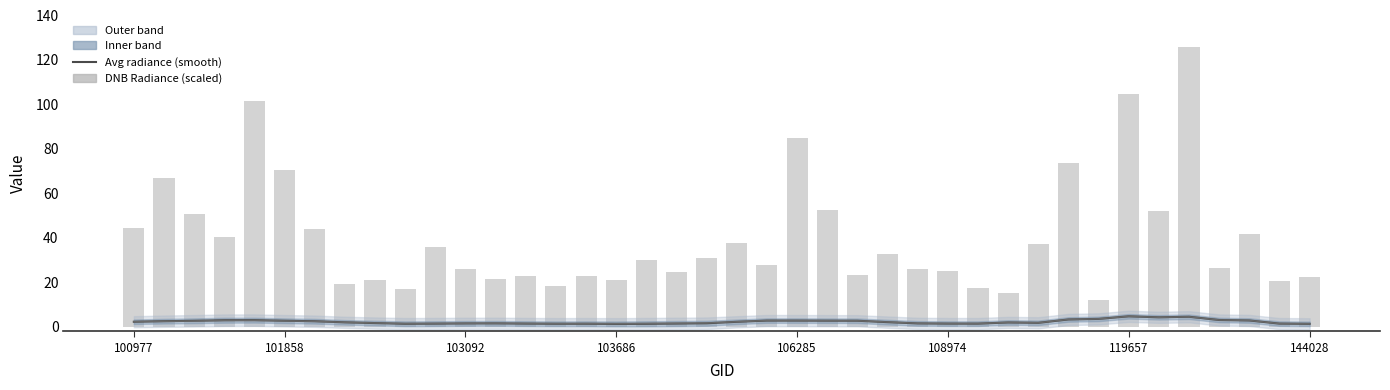

What is the highest value of the rade9_aggzone_norm (smooth) series?

4.7